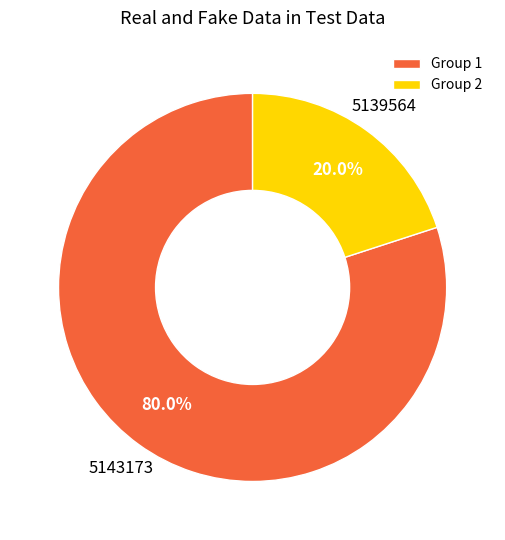

How many segments does this pie chart have?

2